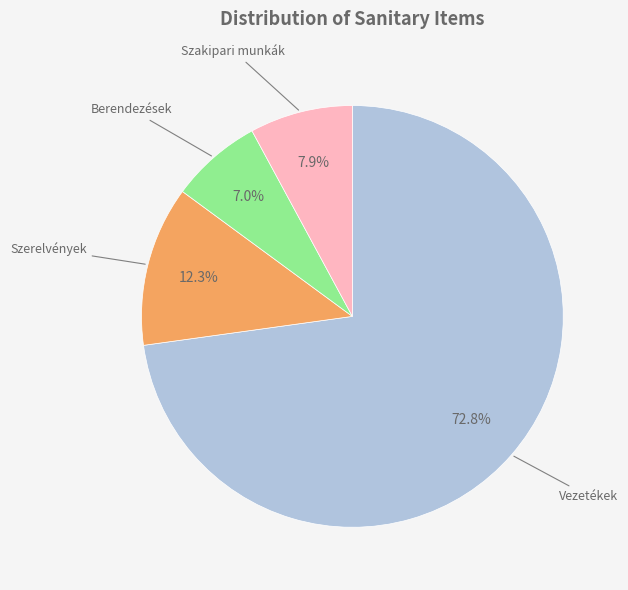

Is there any slice that represents more than half of the pie?

Yes